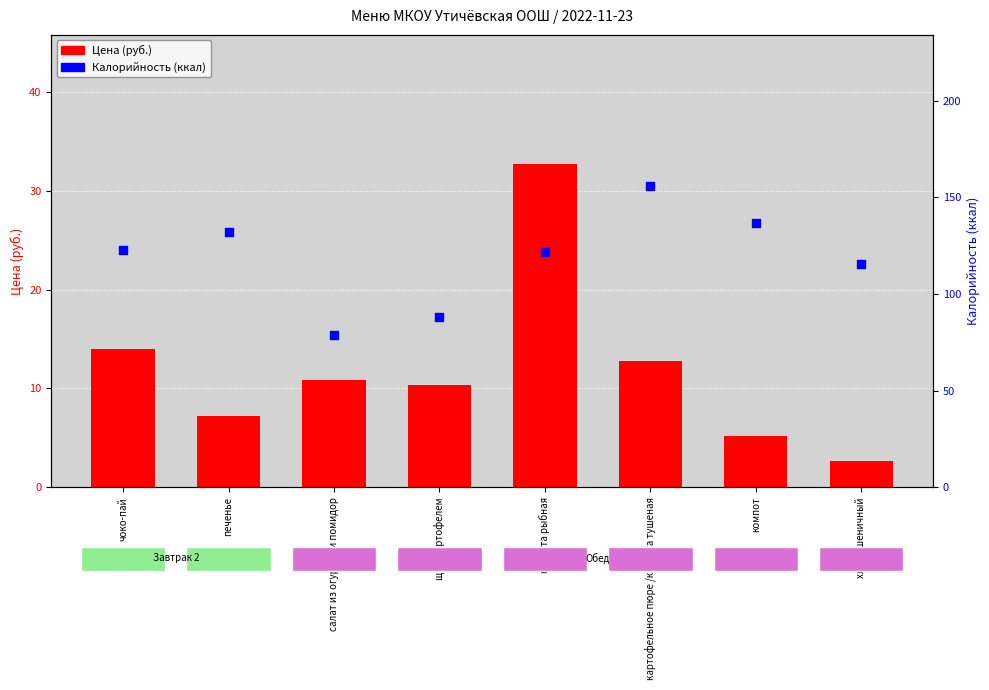

At which category is the sum across all series the highest?

картофельное пюре /капуста тушеная